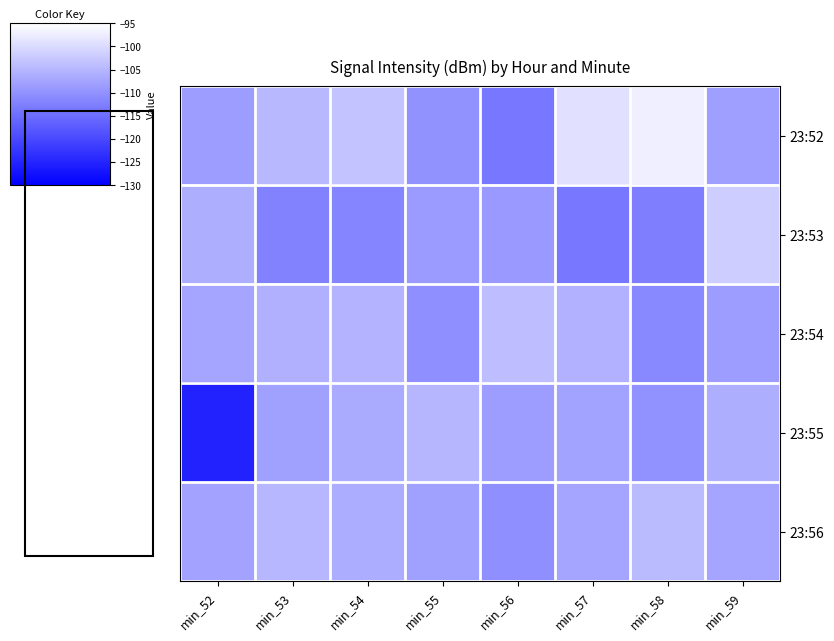

Rank the series by their maximum value, from lowest to highest.

23:55, 23:56, 23:54, 23:53, 23:52